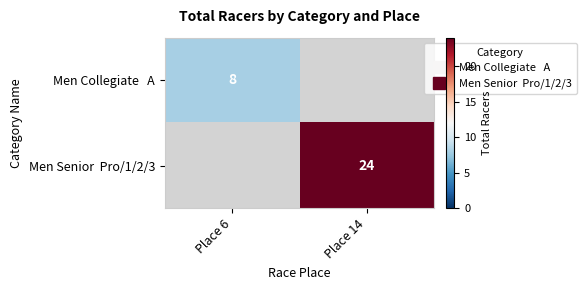

What is the highest value of the Men Collegiate A series?

8